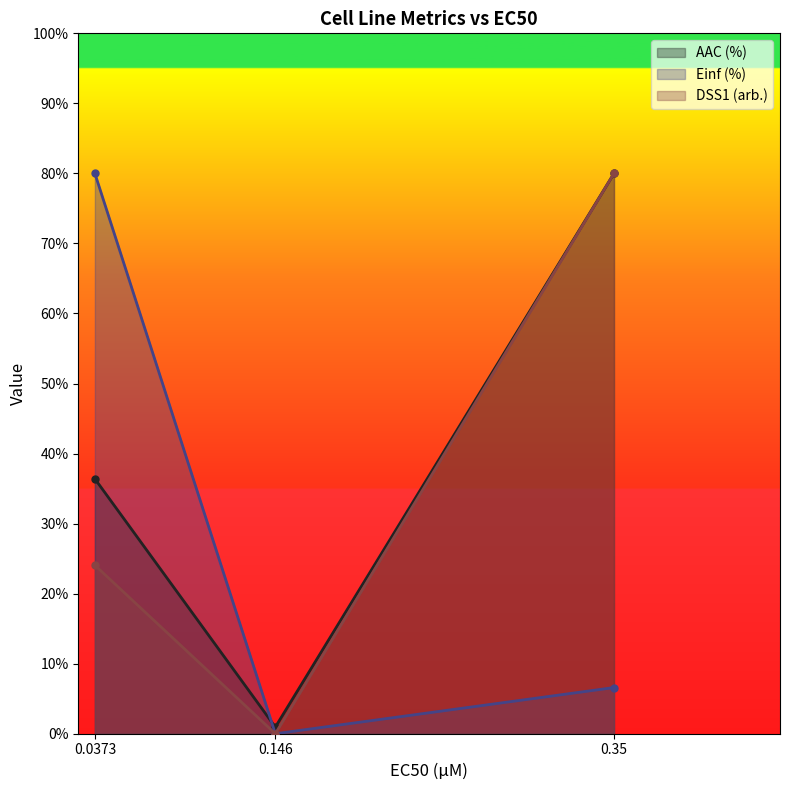

The AAC (%) series shows 80.0 at 0.35. True or false?

True